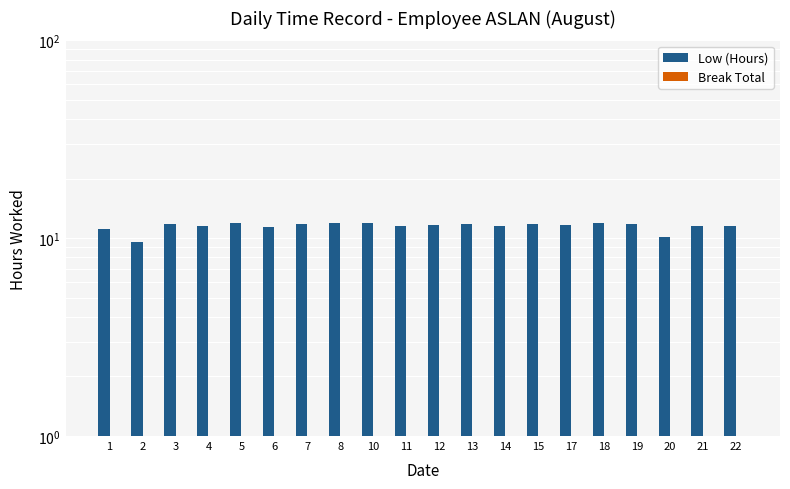

What is the approximate value of Low (Hours) at 11?

11.5